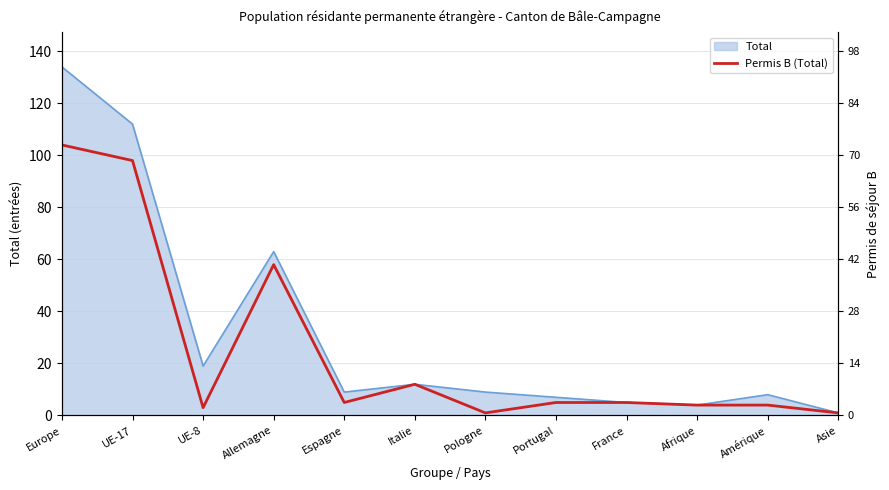

At which label is the value closest to 52?

Allemagne